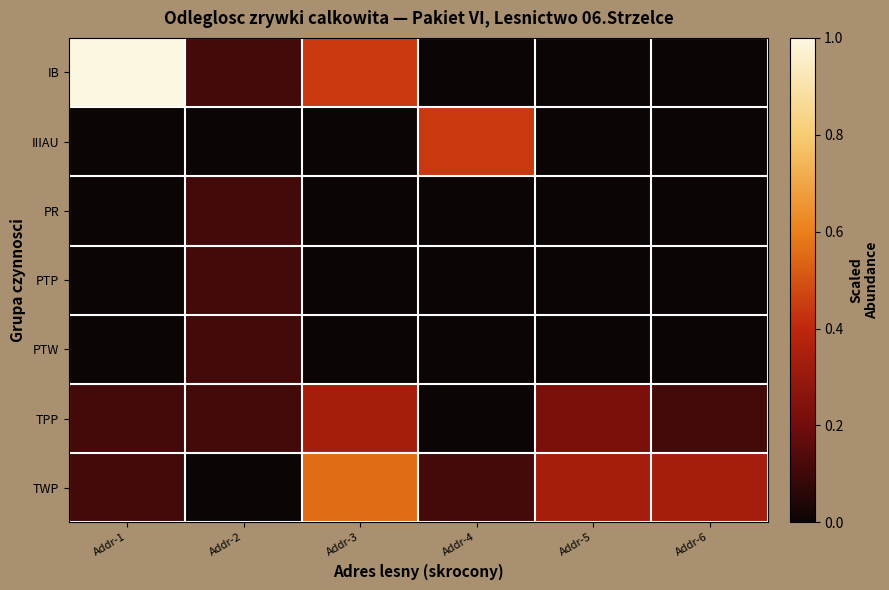

Between Addr-5 and Addr-3, which is larger?

Addr-3